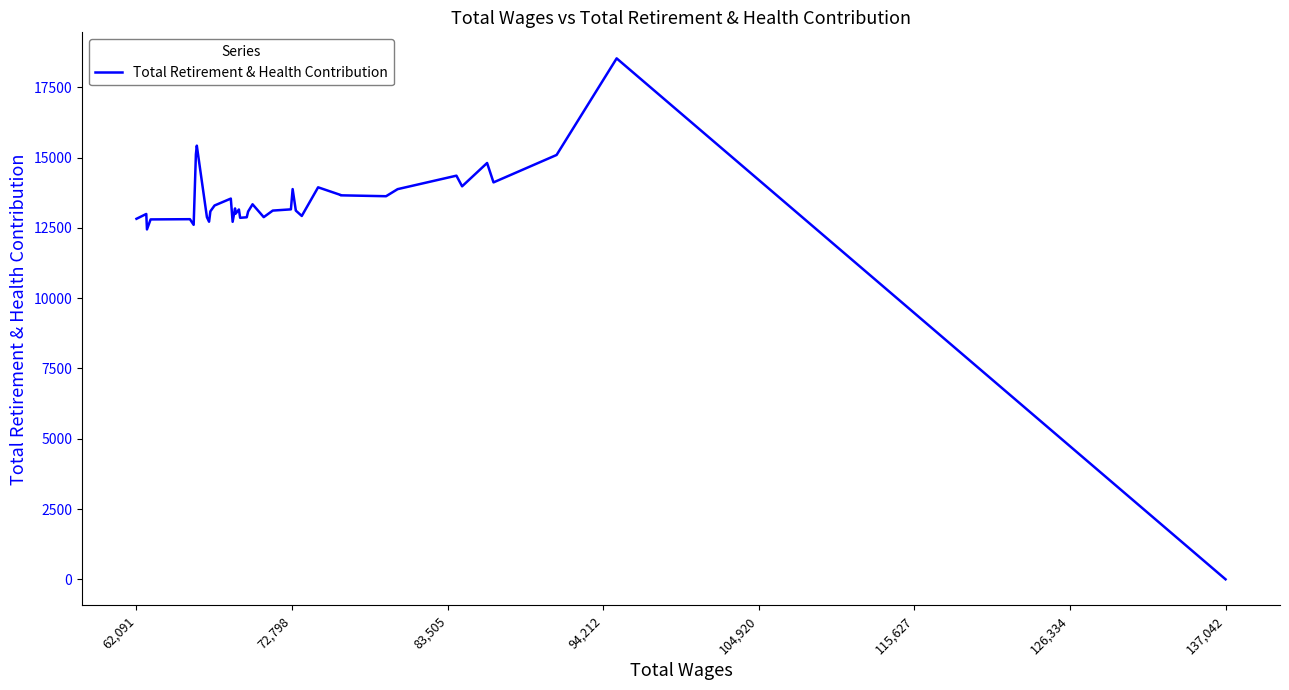

How many interior local valleys (lower than both neighbors) does the data have?

11